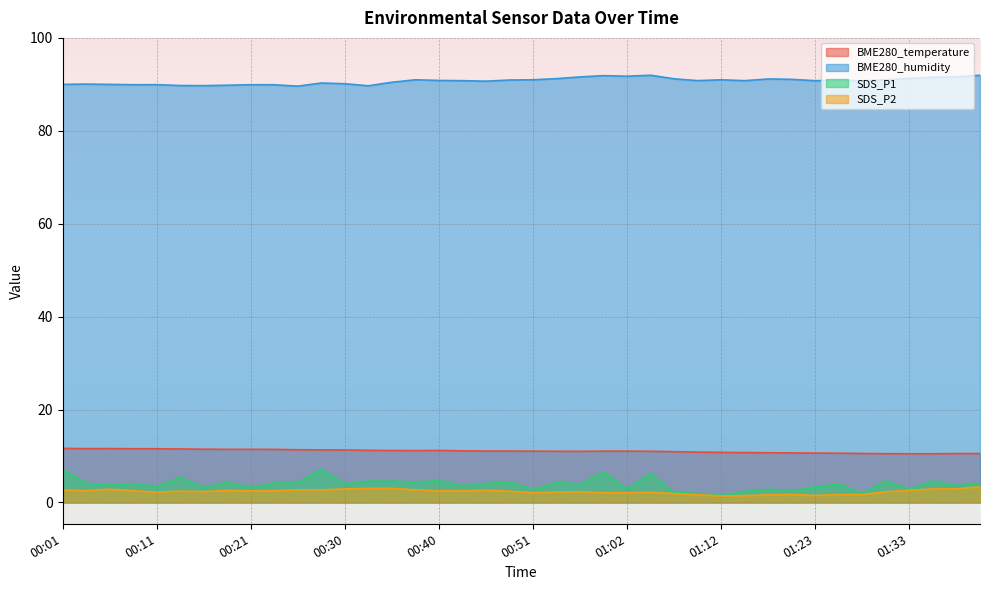

The value of SDS_P2 at 00:59 is 2.8. True or false?

False